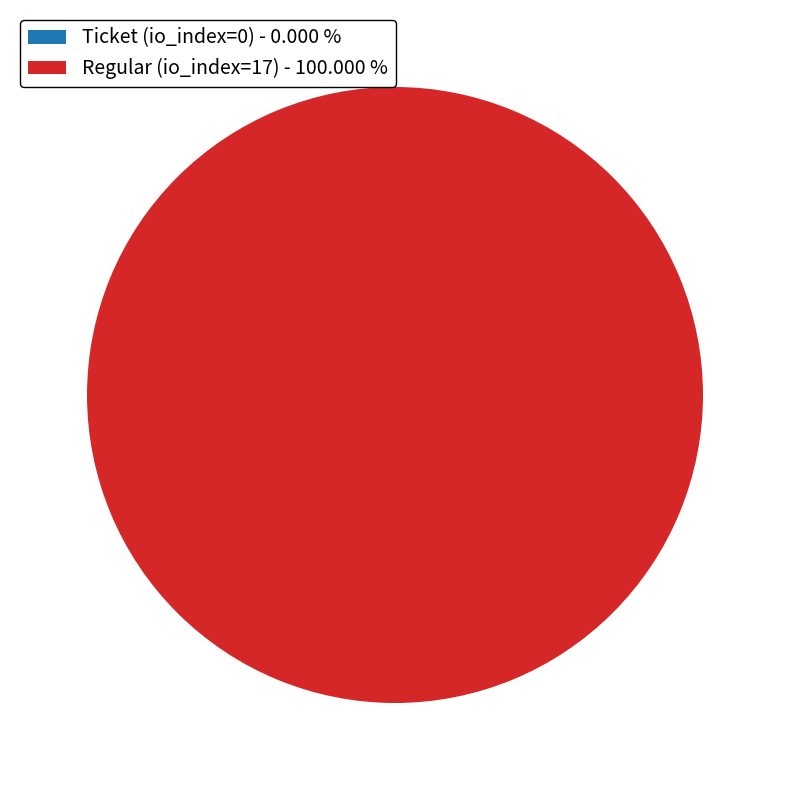

To the nearest percent, what is the average slice percentage?

50%